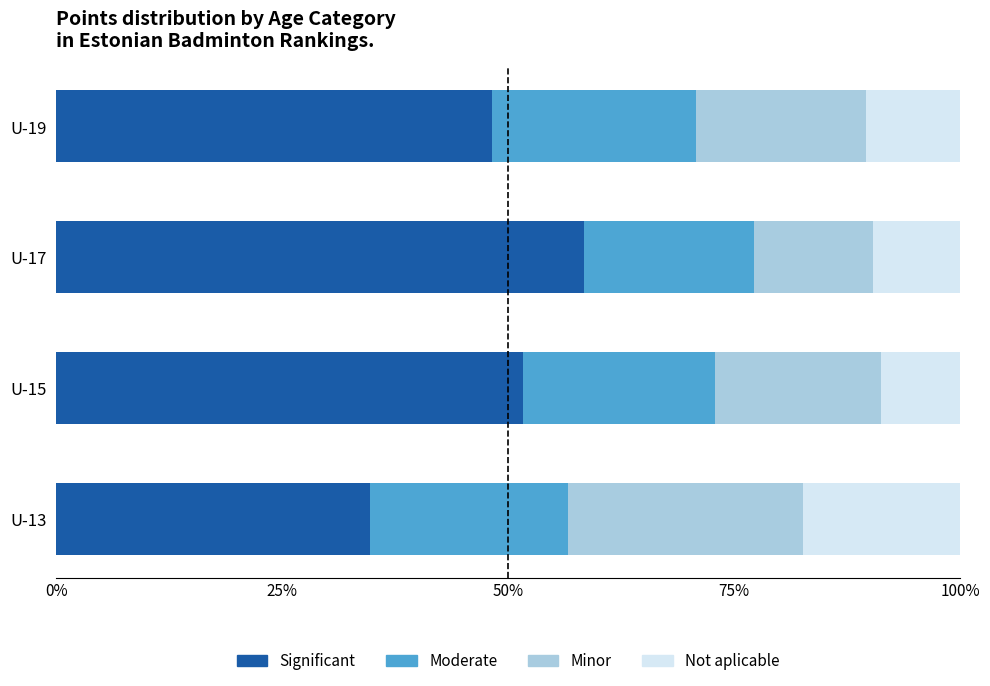

List the labels in order of Significant value, smallest first.

U-13, U-19, U-15, U-17